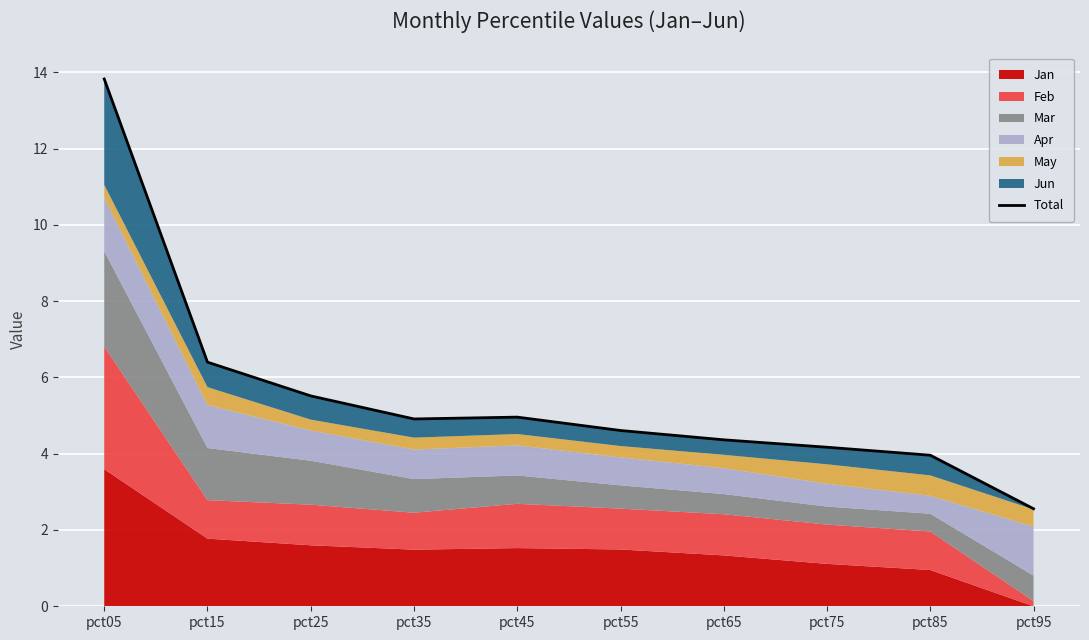

Is it true that the value at pct35 is 8.5?

False